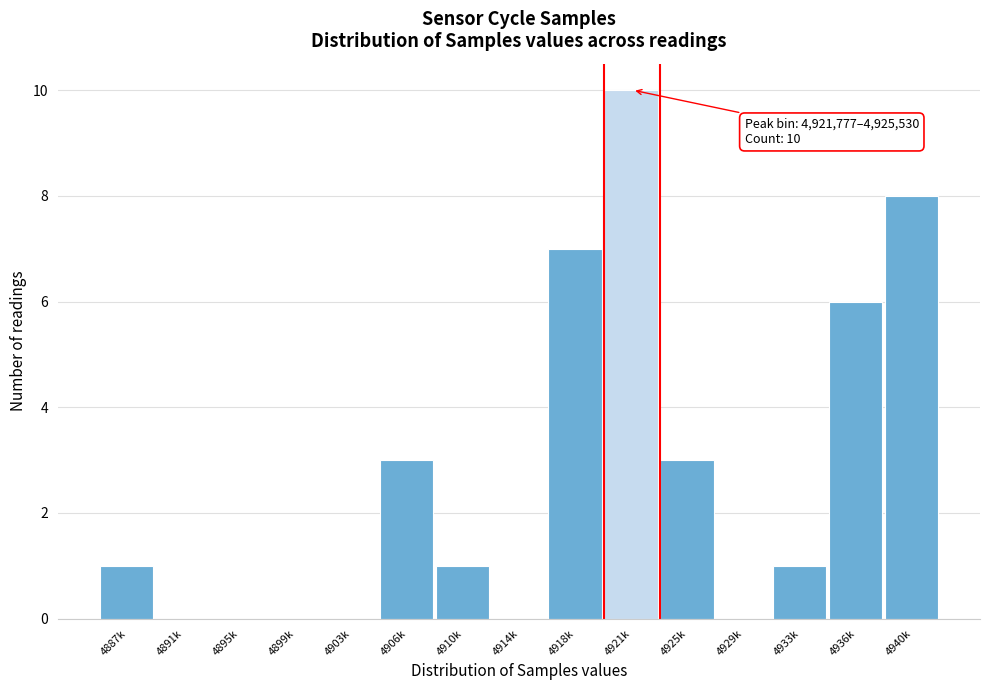

Reading left to right, list all the values displayed in this chart.

4887k=1	4891k=0	4895k=0	4899k=0	4903k=0	4906k=3	4910k=1	4914k=0	4918k=7	4921k=10	4925k=3	4929k=0	4933k=1	4936k=6	4940k=8